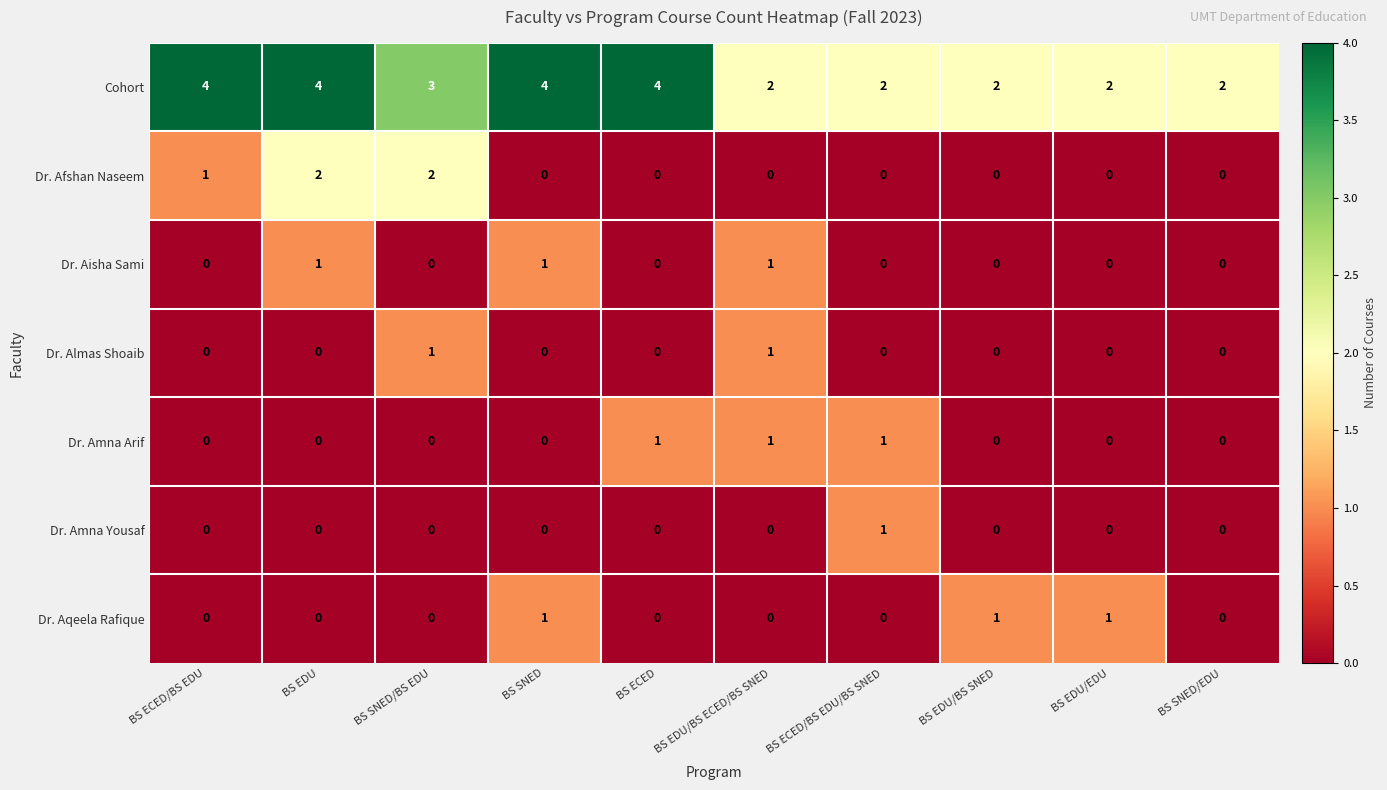

Count the Dr. Amna Yousaf values in the range 0 to 1.

10